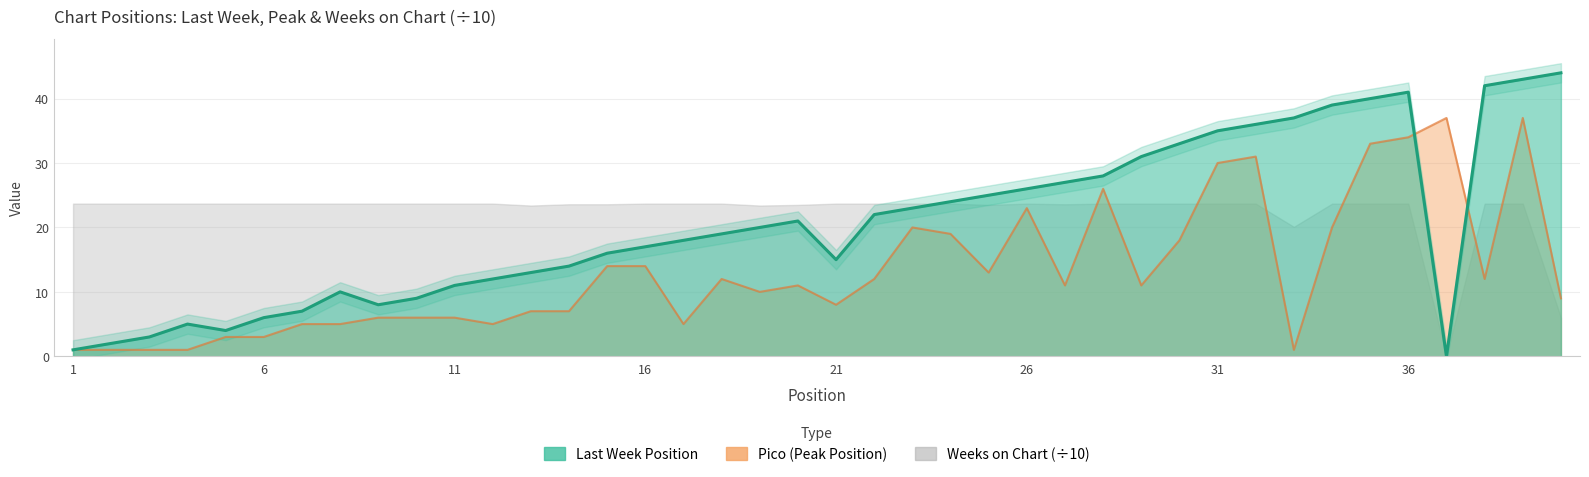

The value of Pico at 19 is 10. True or false?

True